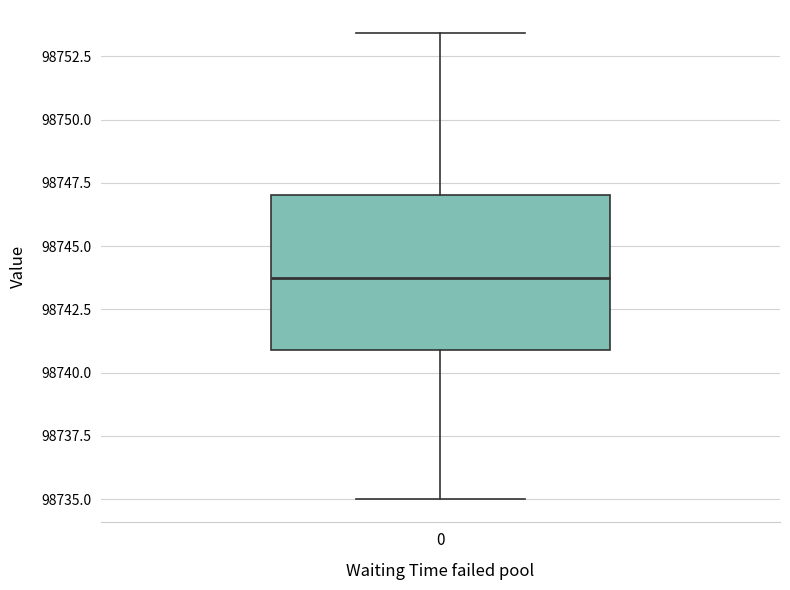

Read this box plot against the y-axis: the position of the median line, the range covered by the box, and the ends of both whiskers. The values are not printed on the chart, so give them approximately, as read against the axis.

median 98743.5, box 98741.0 to 98747.0, whiskers 98735.0 to 98753.5